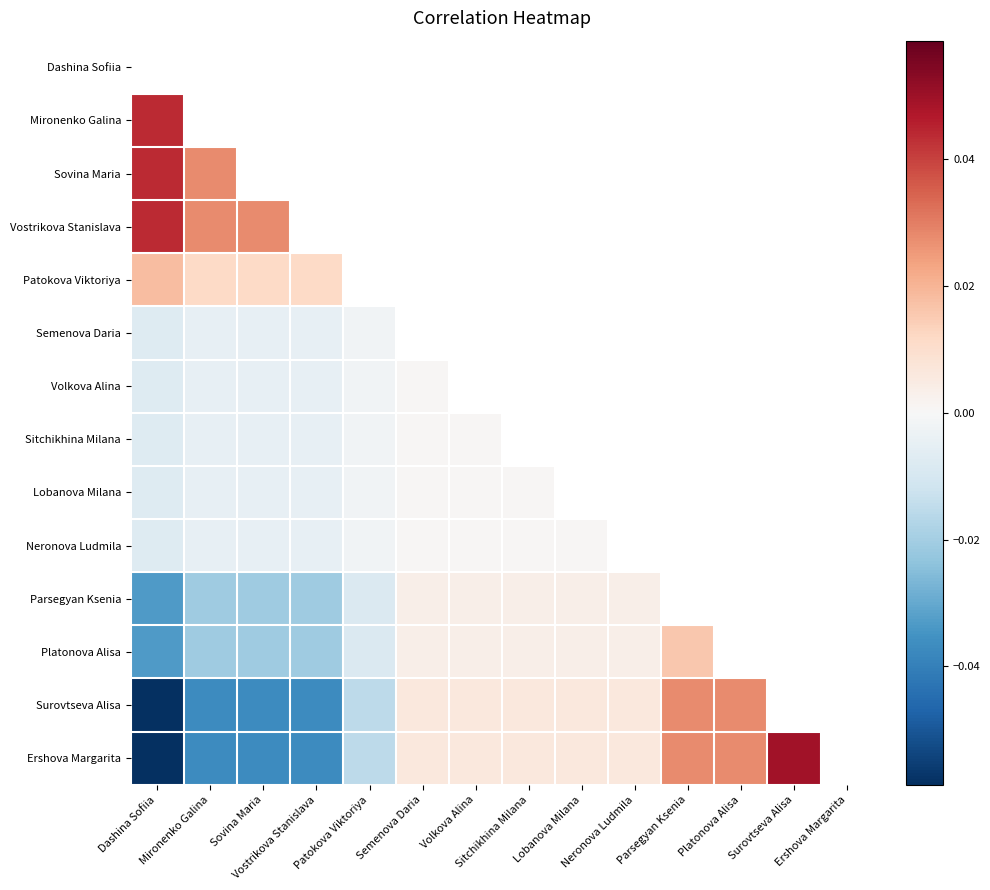

Which series has the widest spread of values?

Ershova Margarita